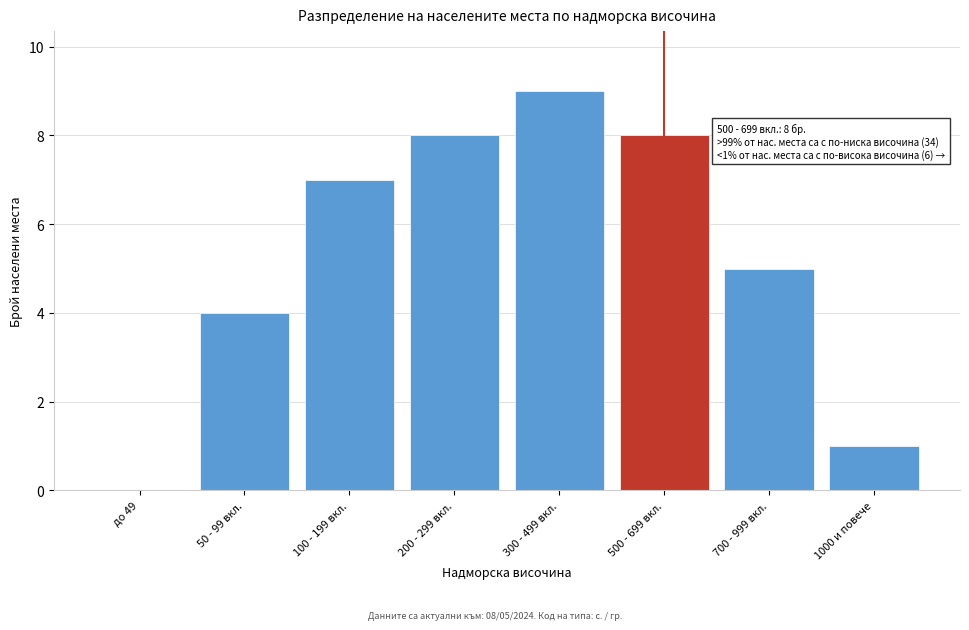

What value does the data have at 700 - 999 вкл.?

5